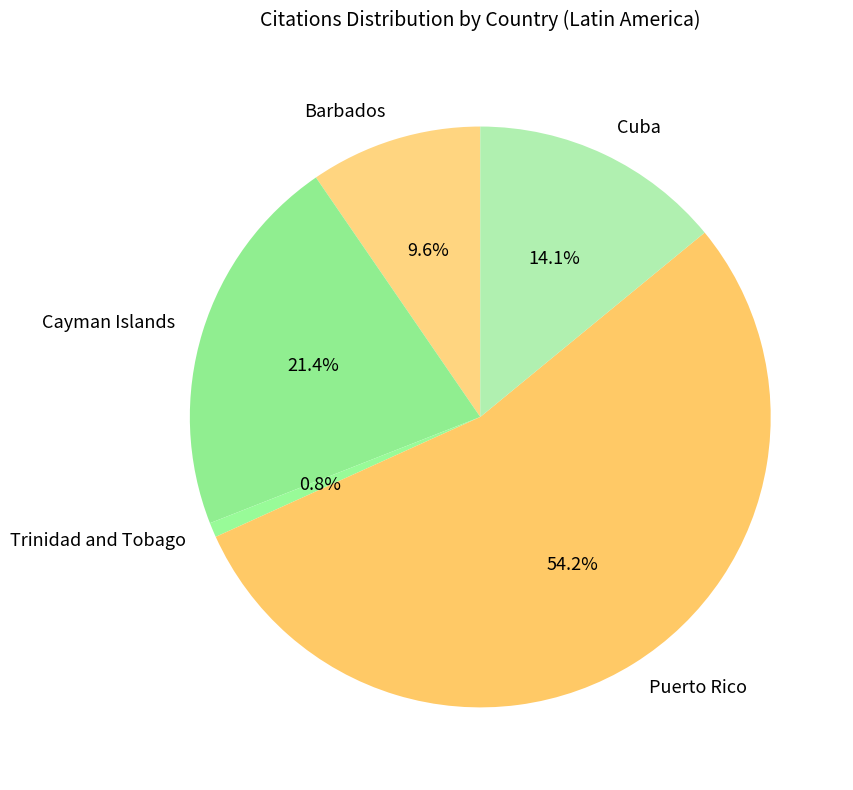

True or false: Cuba accounts for 14% of the total.

True